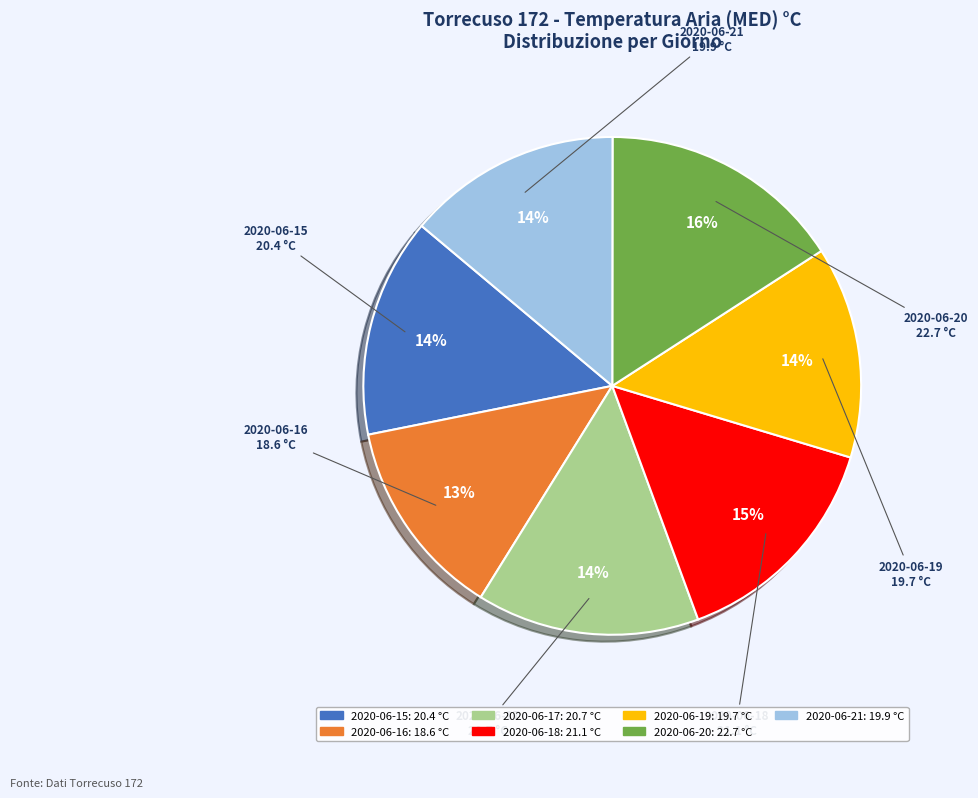

Is there a majority slice in this chart?

No